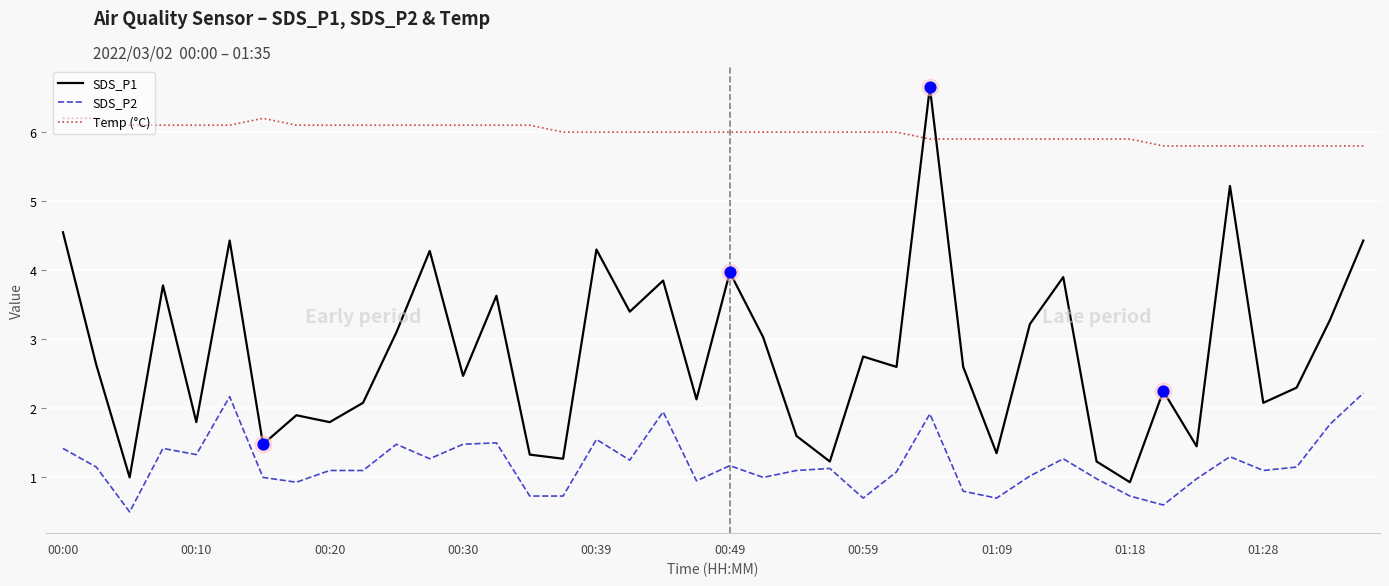

What is the difference between the maximum and minimum values in the SDS_P1 series?

5.7